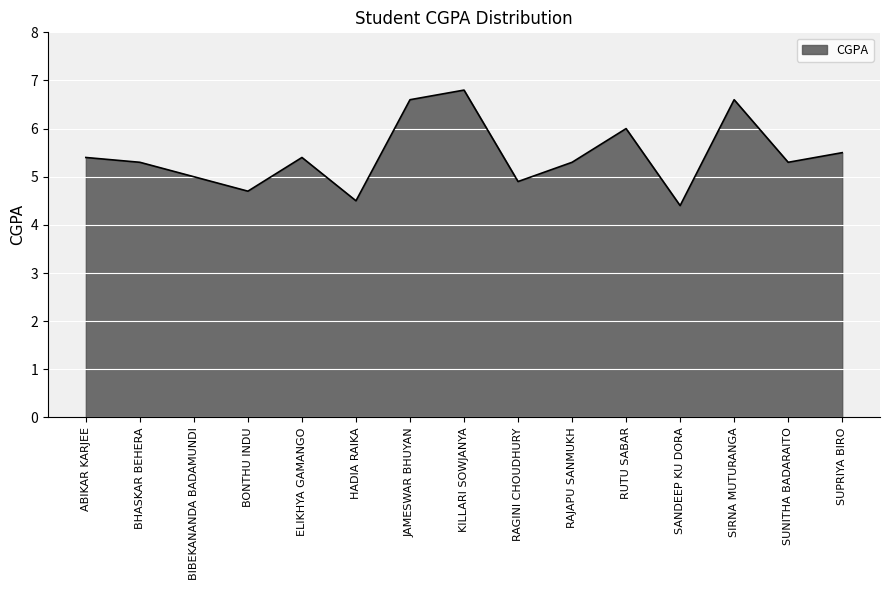

How many lines are shown in the chart?

1